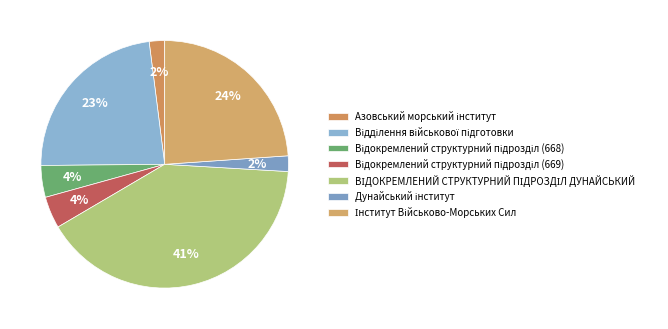

The ВІДОКРЕМЛЕНИЙ СТРУКТУРНИЙ ПІДРОЗДІЛ ДУНАЙСЬКИЙ slice represents 41% of the pie. True or false?

True